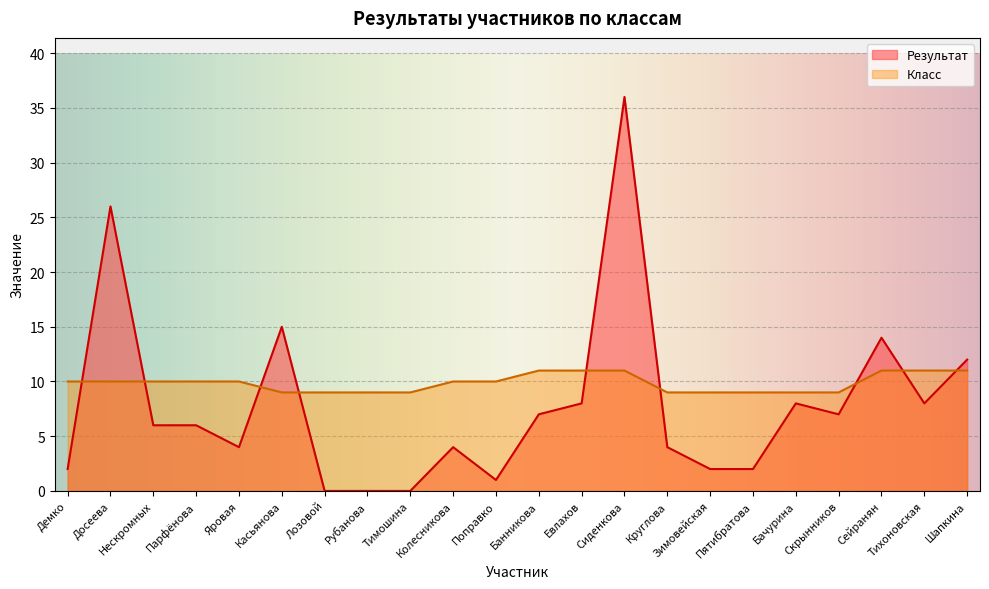

What is the value of the Результат point at the 12th from the left?

7